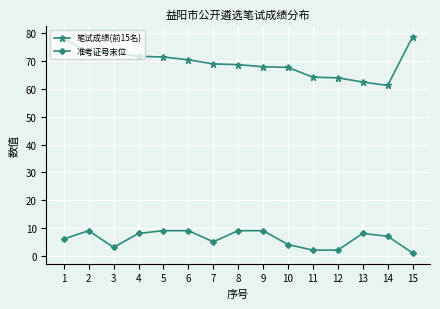

Is it true that 笔试成绩(前15名) equals 108.1 at 9?

False